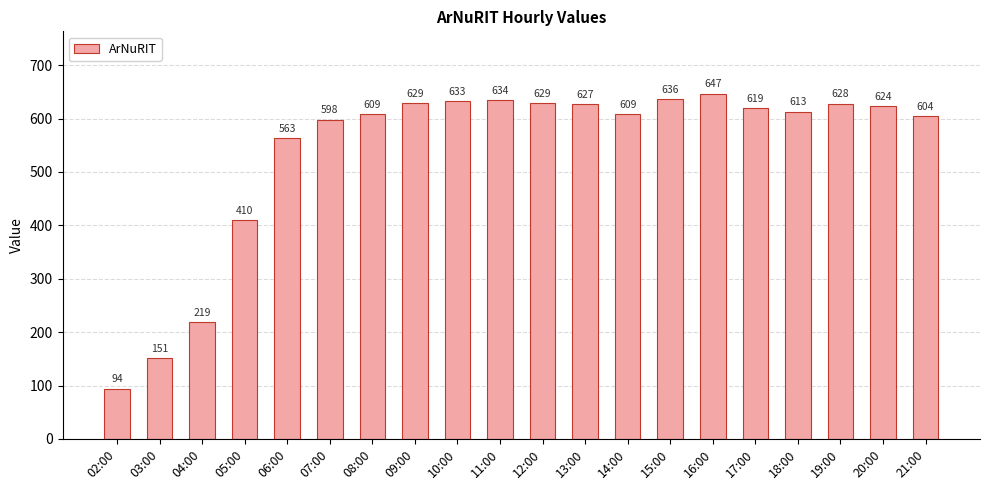

What position from the right is 17:00?

5